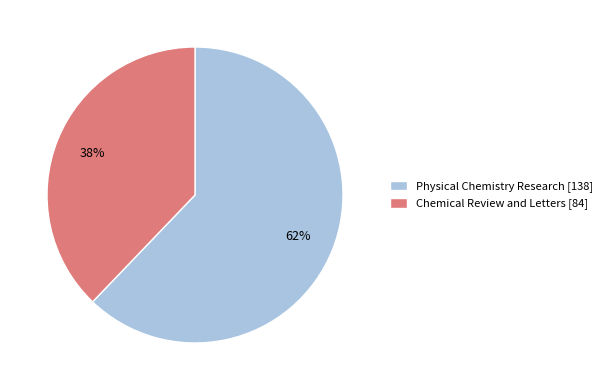

Do Physical Chemistry Research and Chemical Review and Letters together represent more than half of the pie?

Yes